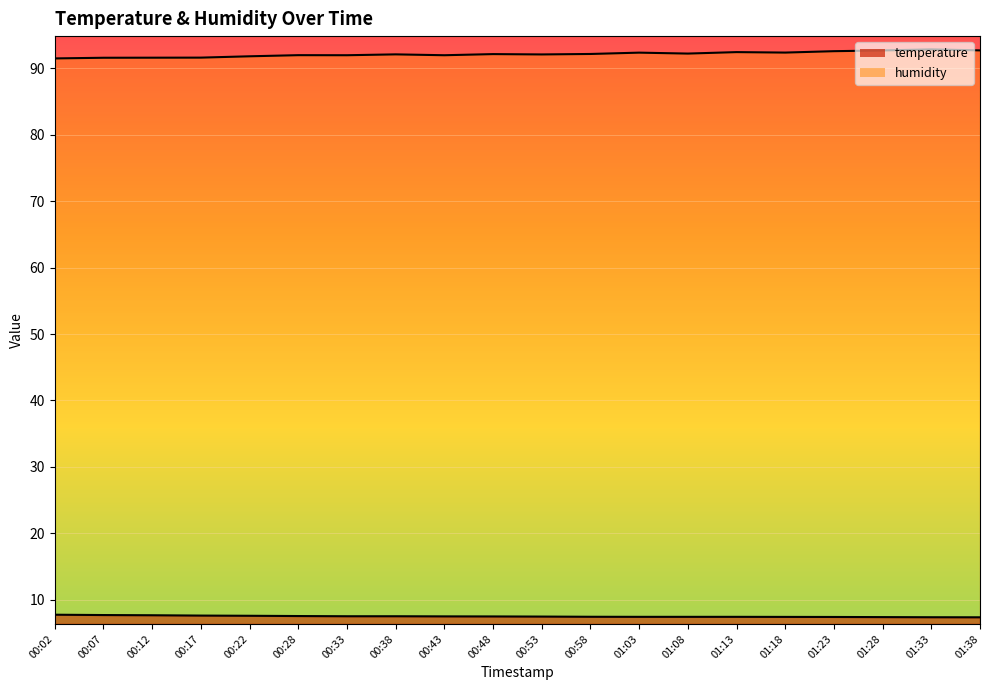

Reading right to left, transcribe all the data shown in this chart.

temperature: 01:38=7.3	01:33=7.3	01:28=7.4	01:23=7.4	01:18=7.4	01:13=7.4	01:08=7.4	01:03=7.4	00:58=7.4	00:53=7.4	00:48=7.5	00:43=7.5	00:38=7.5	00:33=7.5	00:28=7.5	00:22=7.6	00:17=7.6	00:12=7.6	00:07=7.7	00:02=7.7
humidity: 01:38=92.7	01:33=92.9	01:28=92.7	01:23=92.6	01:18=92.4	01:13=92.5	01:08=92.2	01:03=92.4	00:58=92.2	00:53=92.1	00:48=92.2	00:43=92.0	00:38=92.1	00:33=92.0	00:28=92.0	00:22=91.8	00:17=91.6	00:12=91.6	00:07=91.6	00:02=91.5